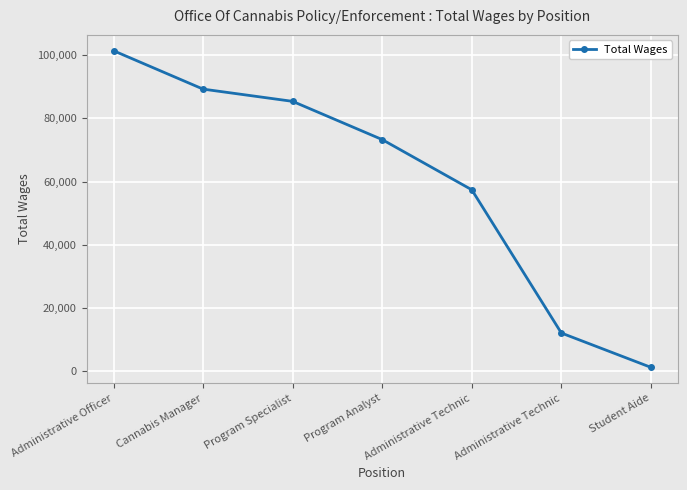

How many lines are shown in the chart?

1